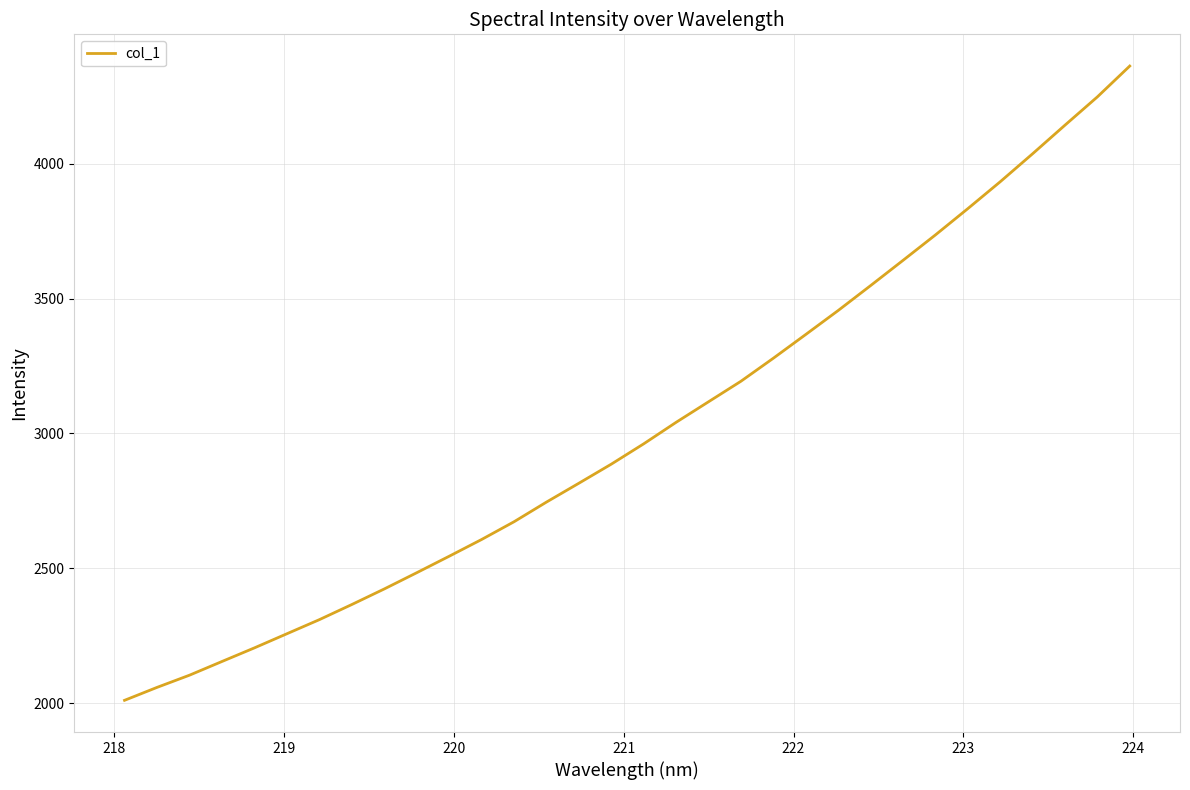

How many values exceed 2961?

16